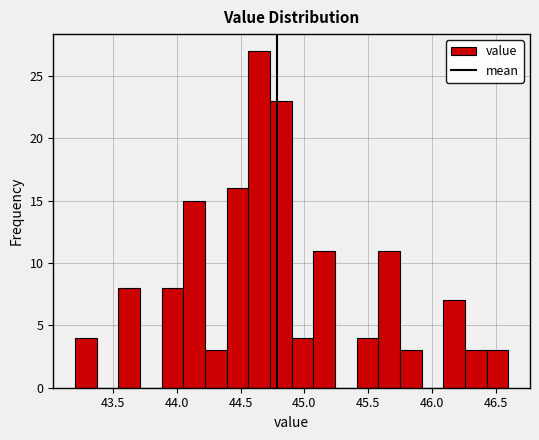

Read against the x-axis, roughly where is the centre of the tallest bar?

44.65